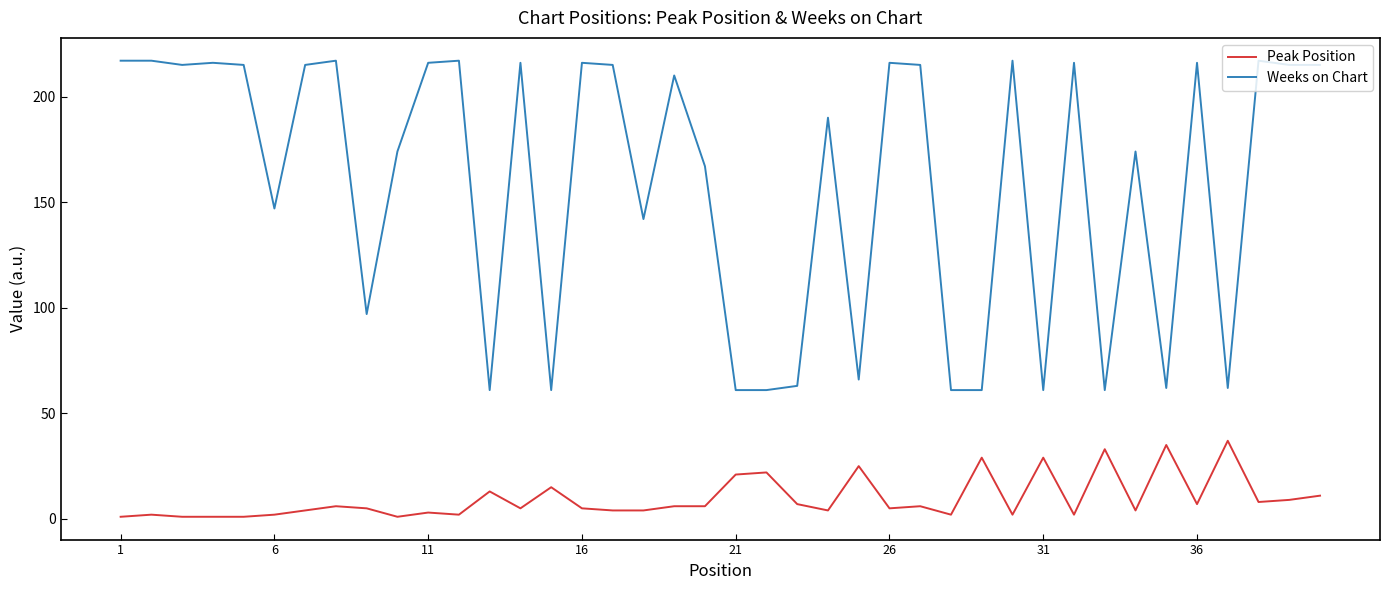

What is the maximum value for Weeks on Chart?

217